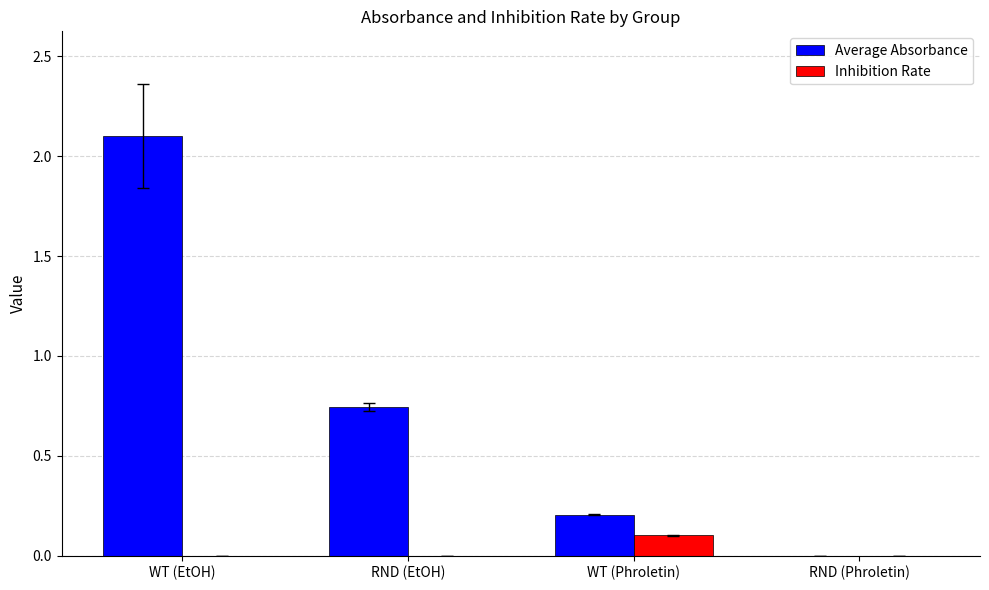

Does the chart contain stacked bars?

No